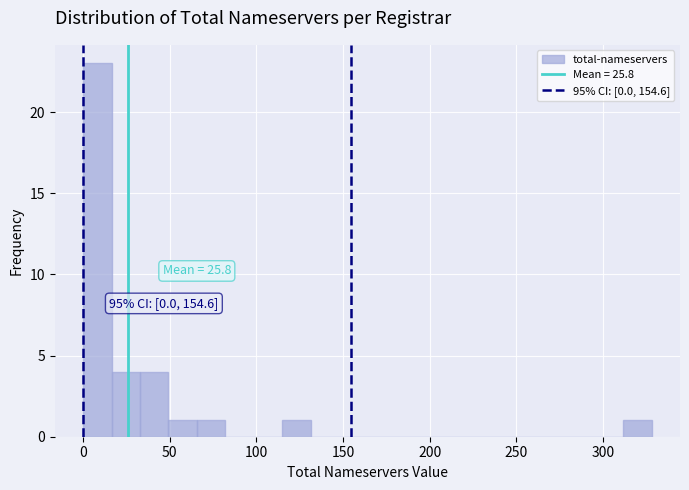

Around what value on the x-axis is the tallest bar? Give the approximate position of its centre, as read against the axis.

10